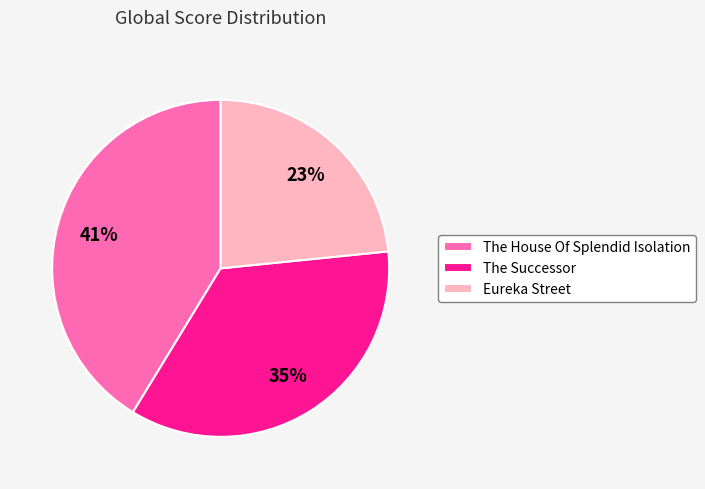

What percentage is the The House Of Splendid Isolation slice, to the nearest percent?

41%